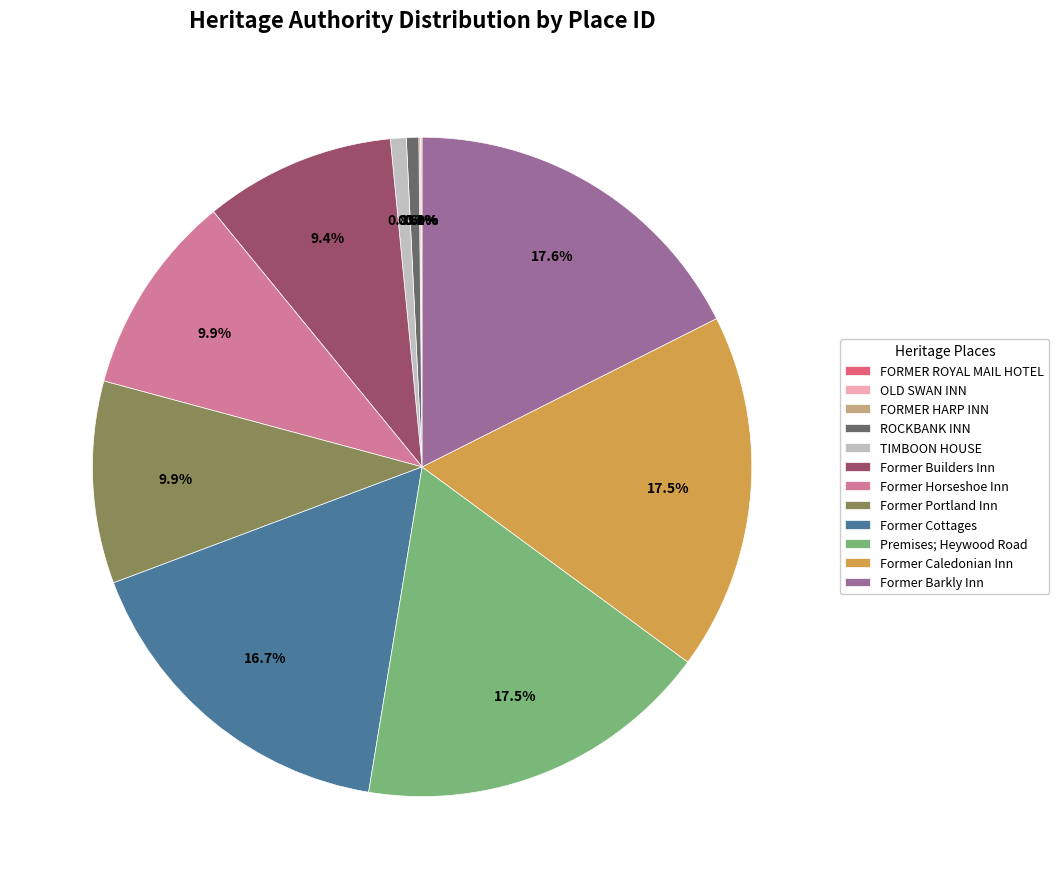

Which has a higher value, Premises; Heywood Road or Former Portland Inn?

Premises; Heywood Road